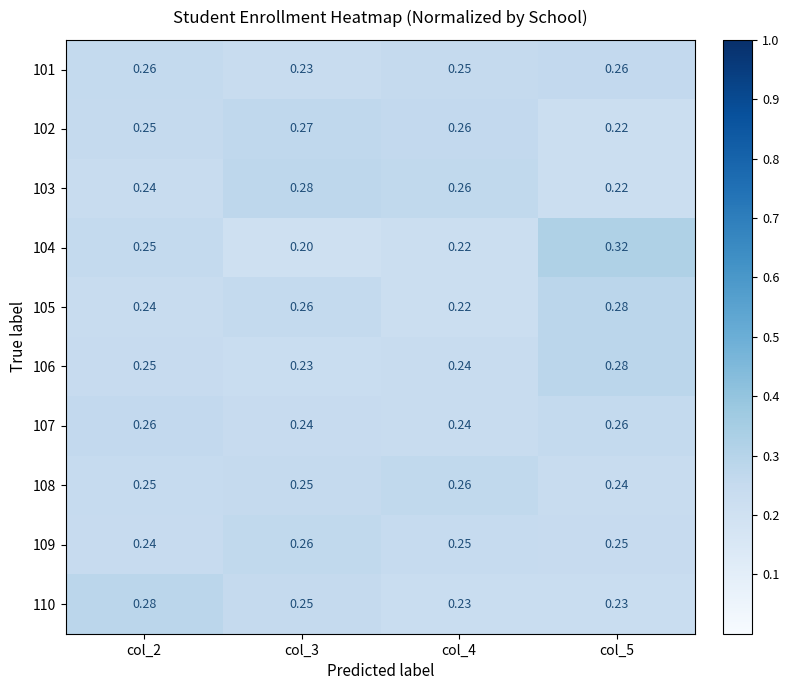

Count the number of categories in the chart.

4